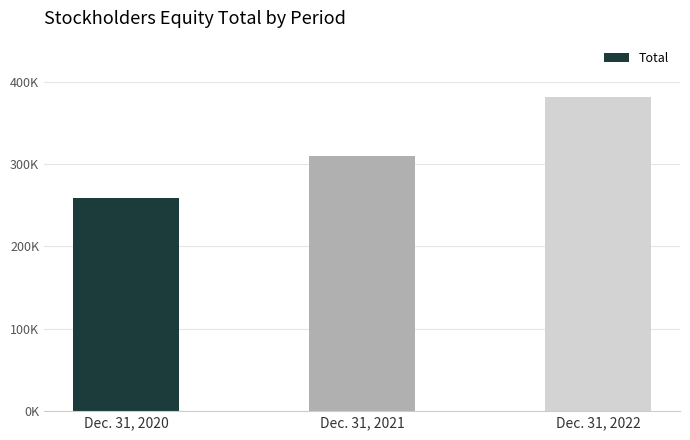

What is the ratio of the value at Dec. 31, 2022 to the value at Dec. 31, 2020?

1.5